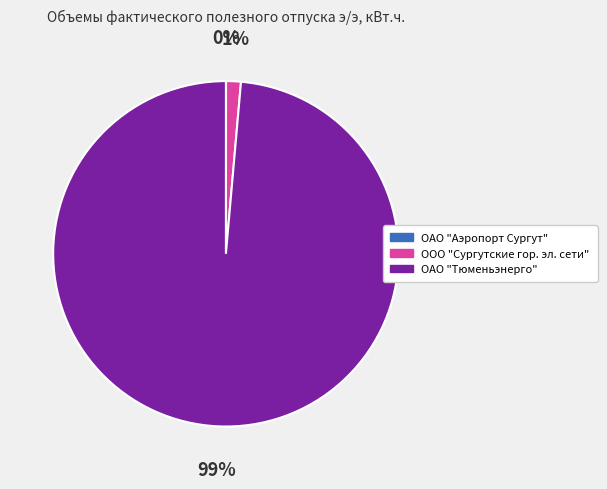

Is there a majority slice in this chart?

Yes